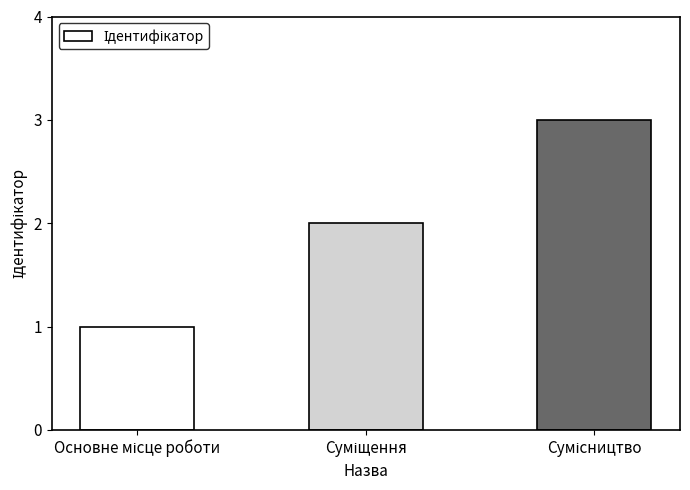

What is the greatest value displayed?

3